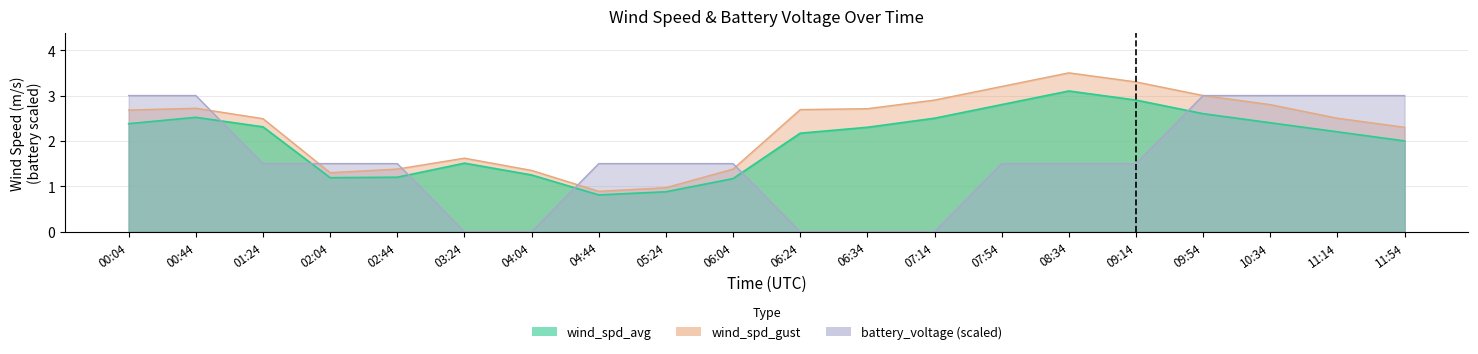

What is the label of the 13th point from the right?

04:44